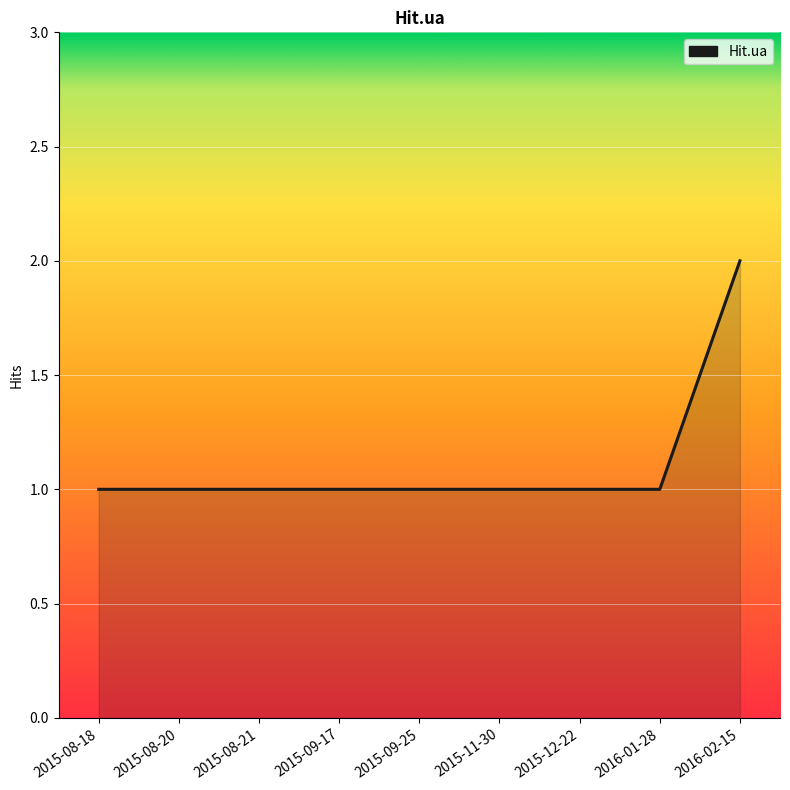

At which category does the chart reach its peak across all series?

2016-02-15